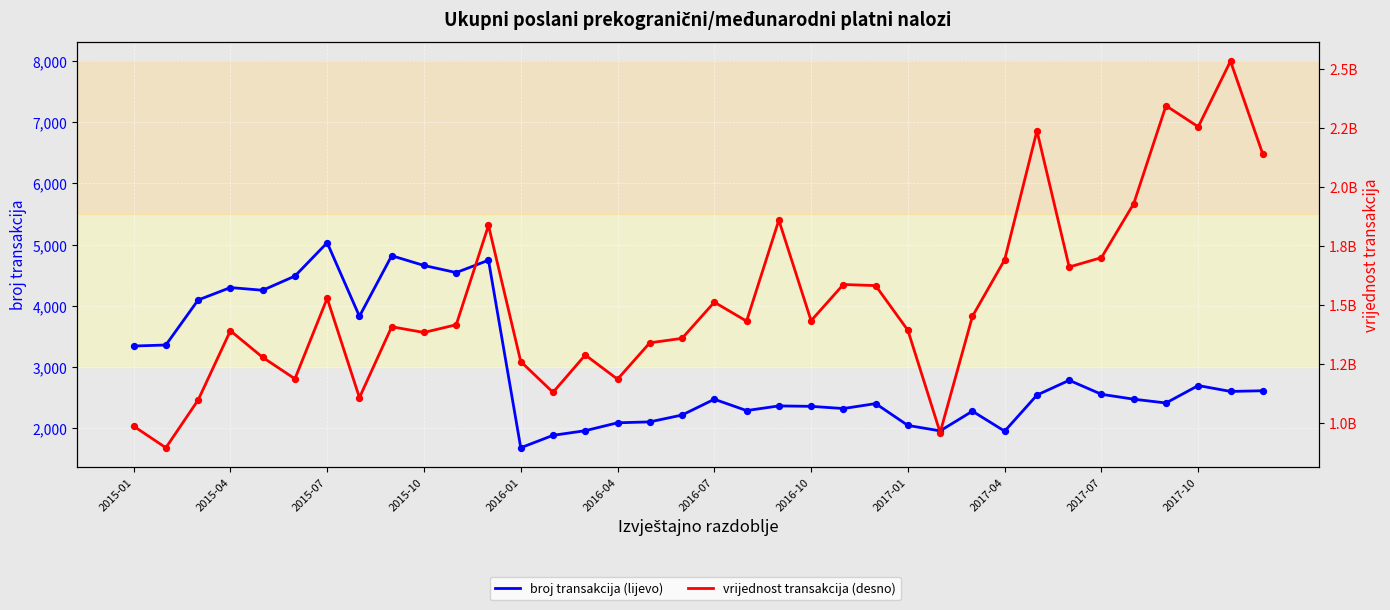

What is the total value across all series at 2017-10?

2254702975